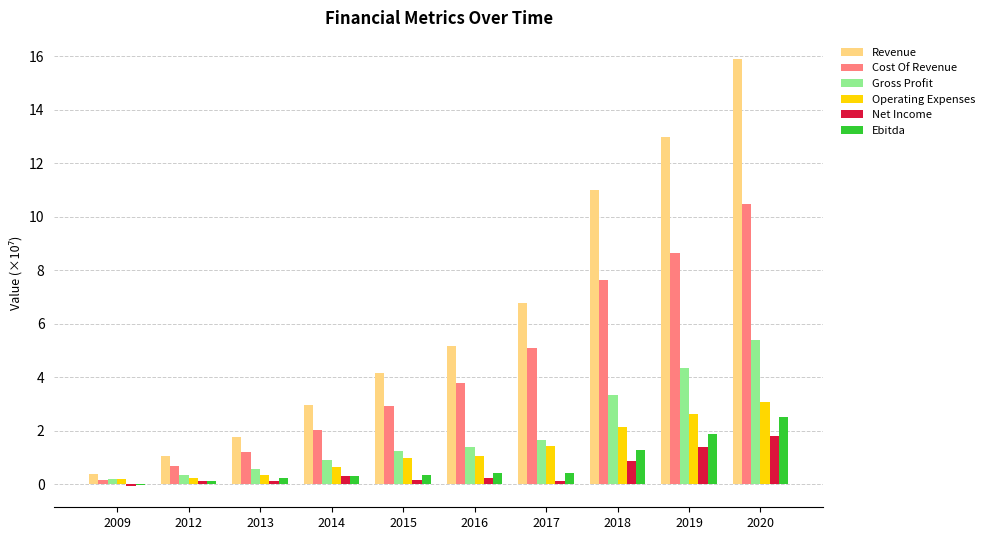

At which label is Gross Profit closest to 2?

2017